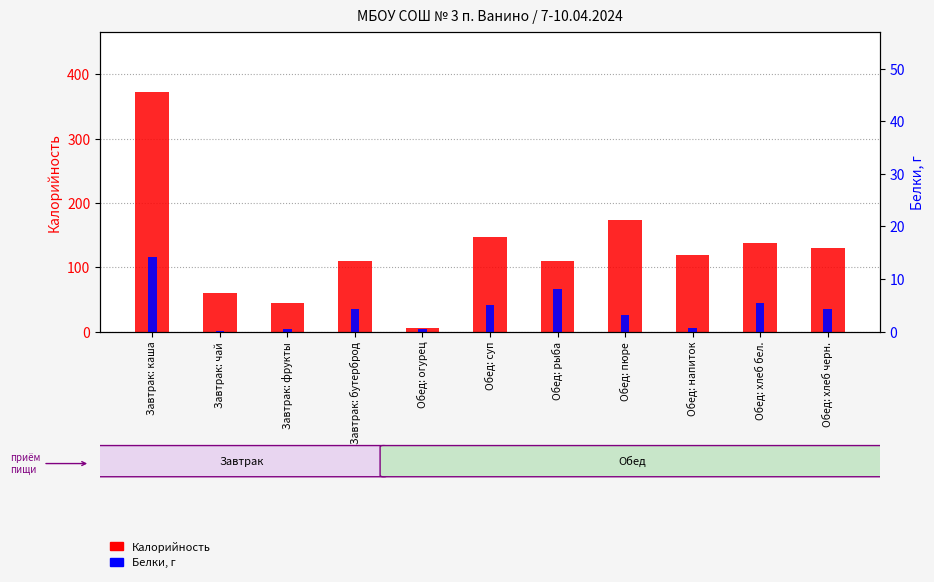

At which category is the sum across all series the highest?

Завтрак: каша